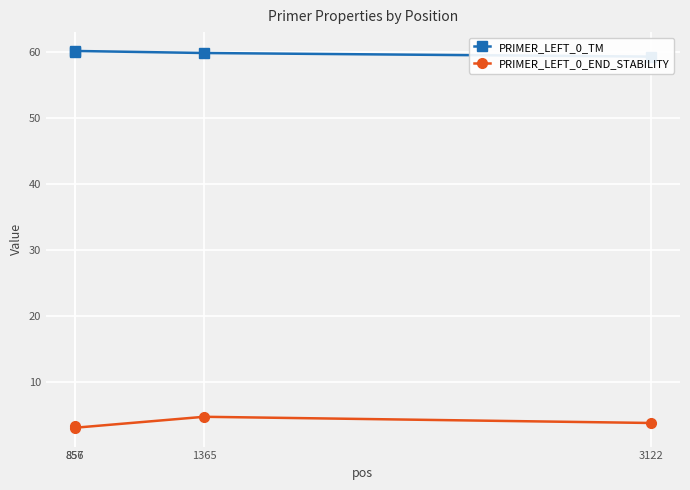

Rank the series at 857 from highest to lowest value.

PRIMER_LEFT_0_TM, PRIMER_LEFT_0_END_STABILITY